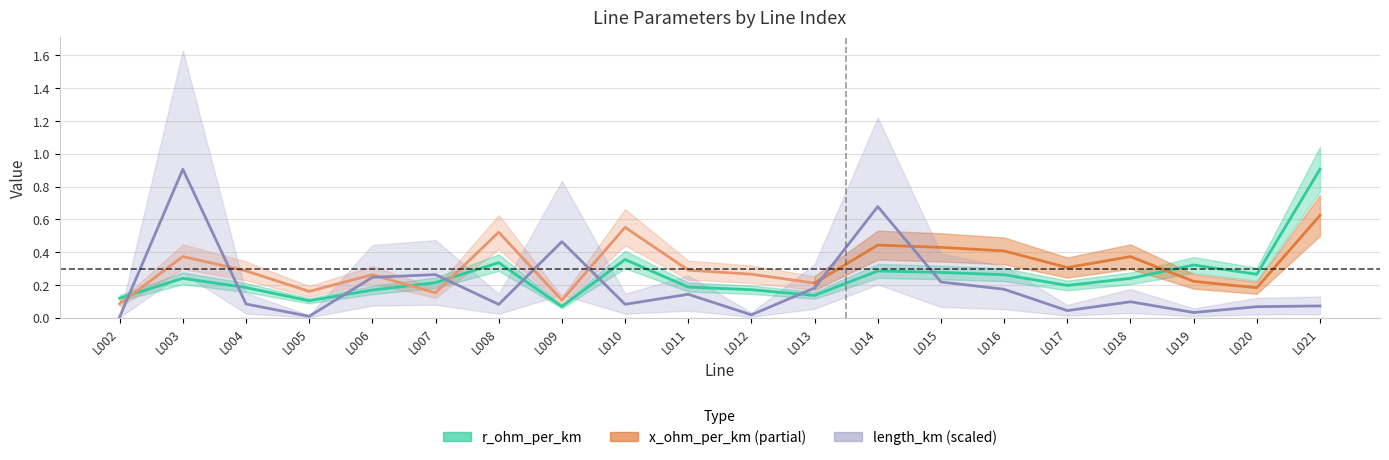

In length_km, how many points are higher than both neighbors (excluding endpoints)?

6